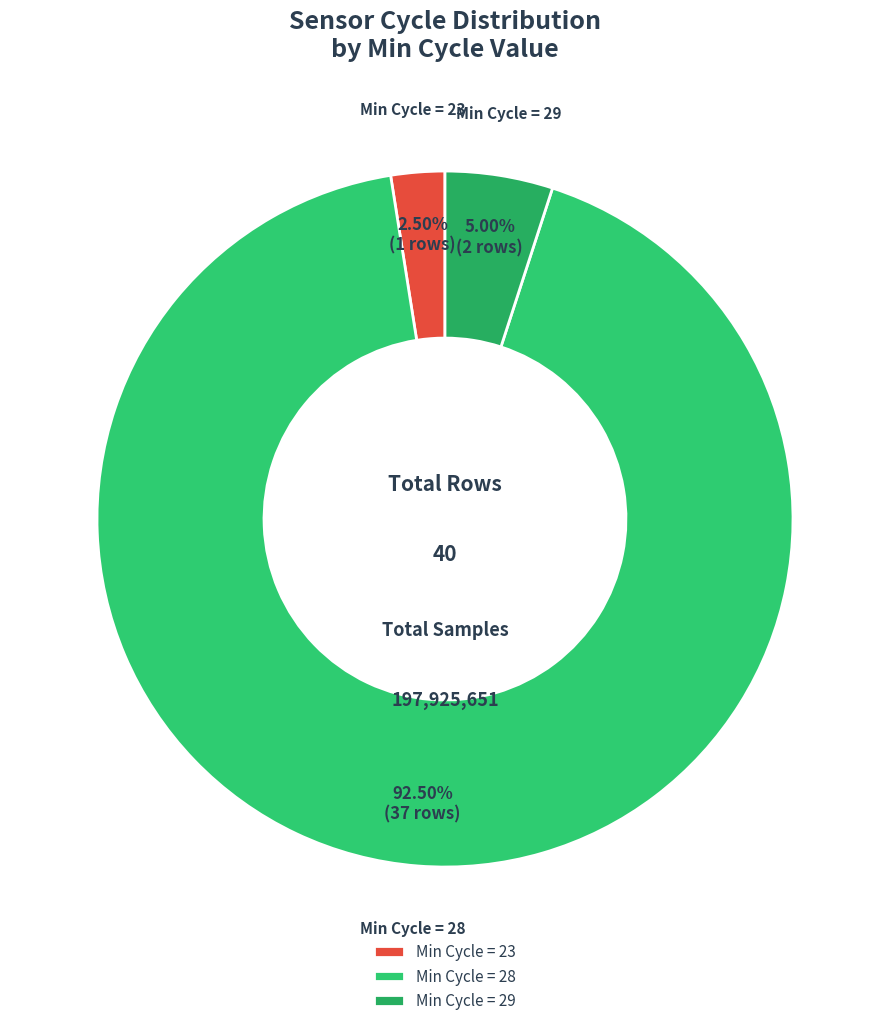

Approximately how many times larger is the value at Min Cycle = 29 compared to Min Cycle = 23?

2.0